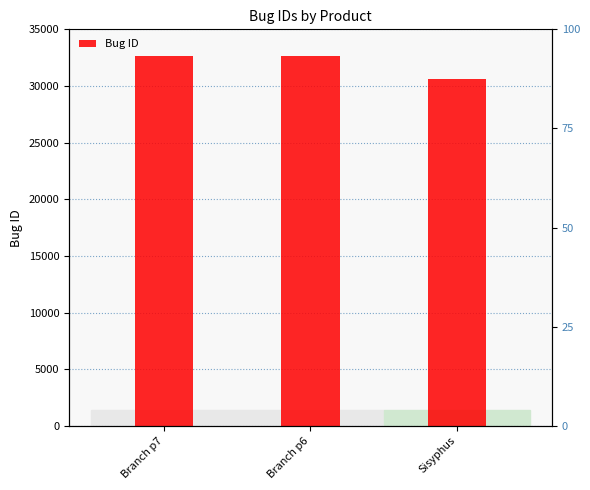

Which has a higher value, Sisyphus or Branch p7?

Branch p7